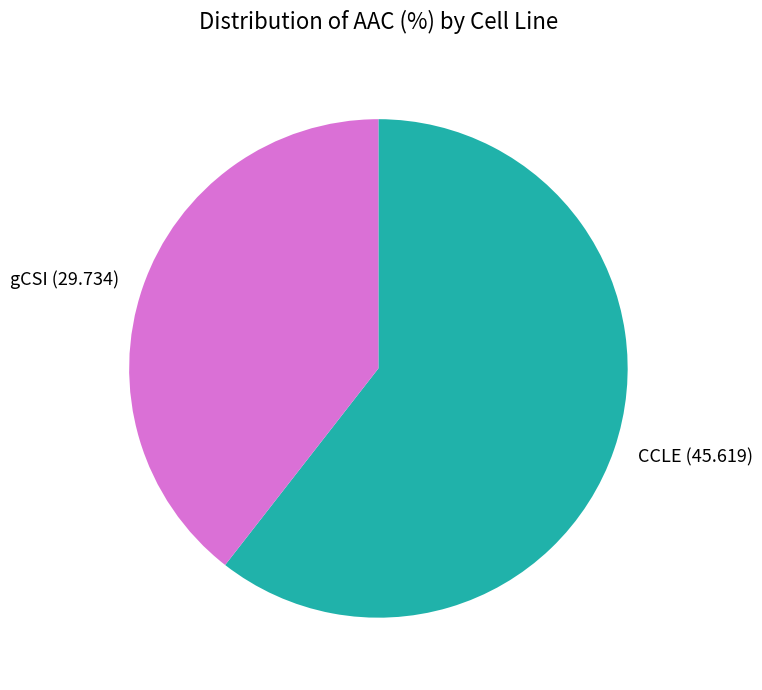

Count the number of slices in the pie.

2